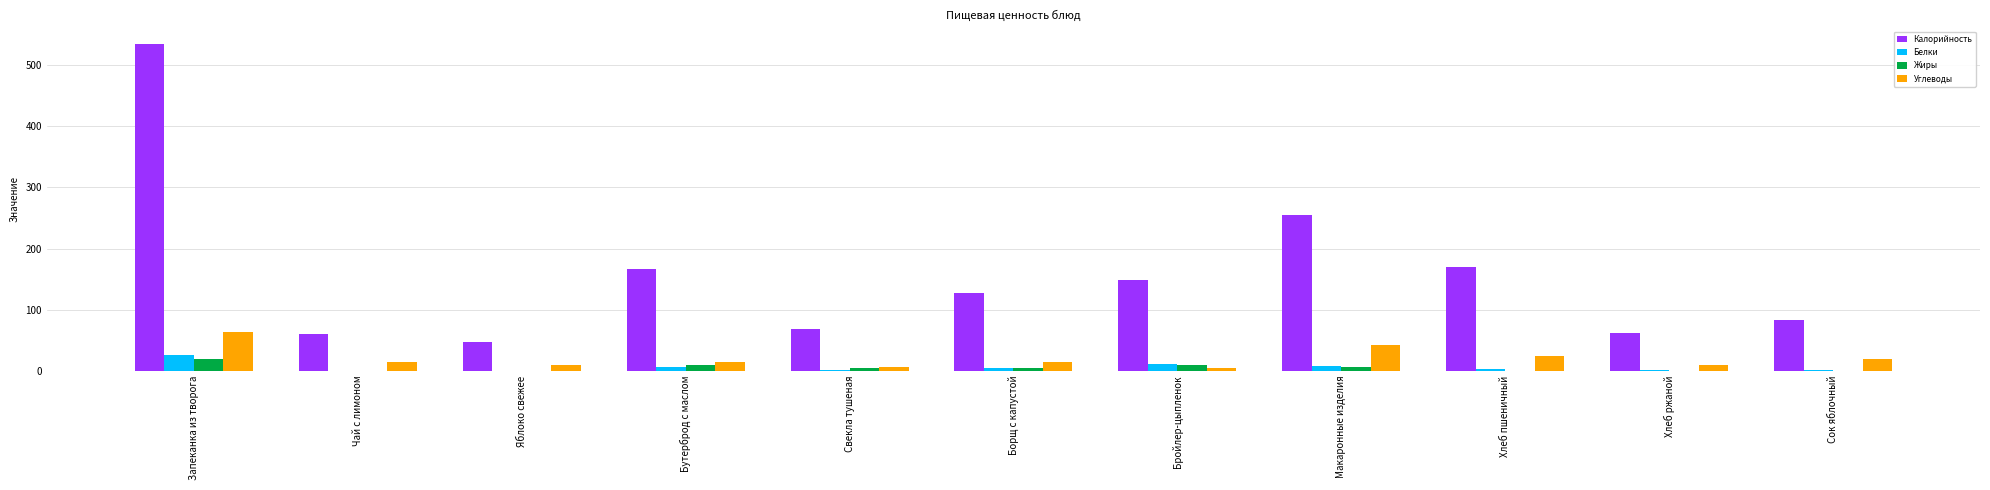

What is the sum of the Калорийность values at Яблоко свежее and Хлеб пшеничный?

216